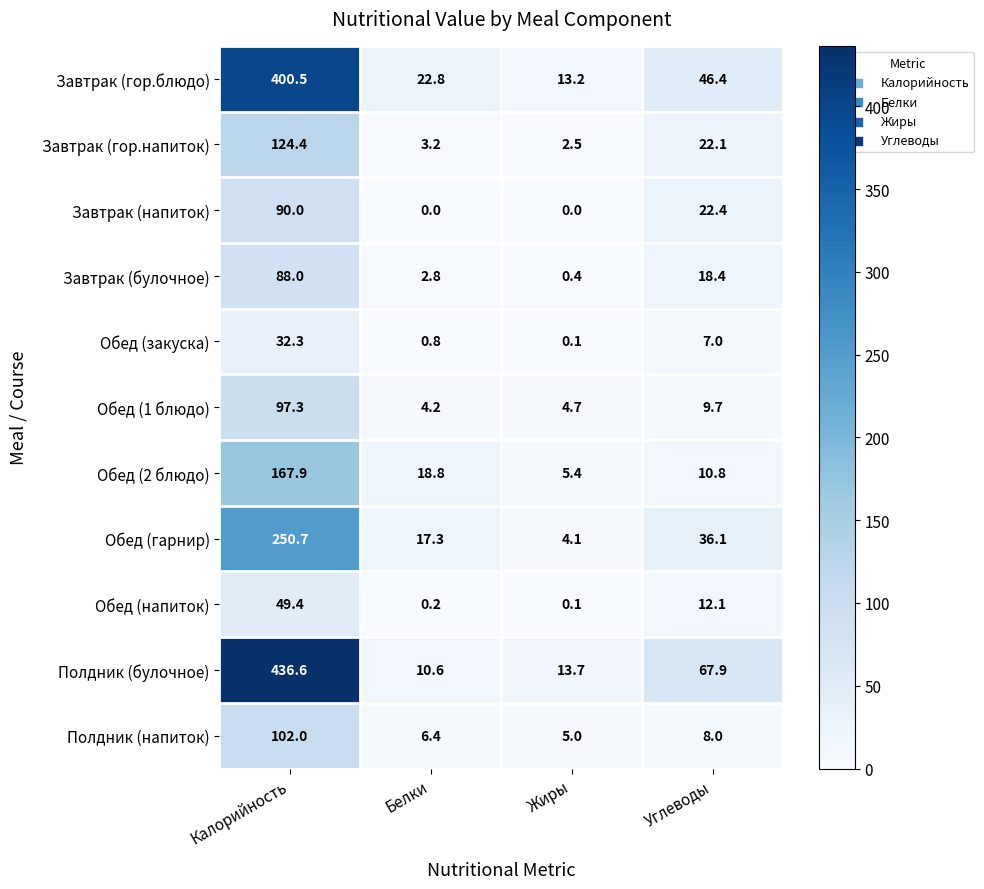

Count the number of data series in this chart.

11